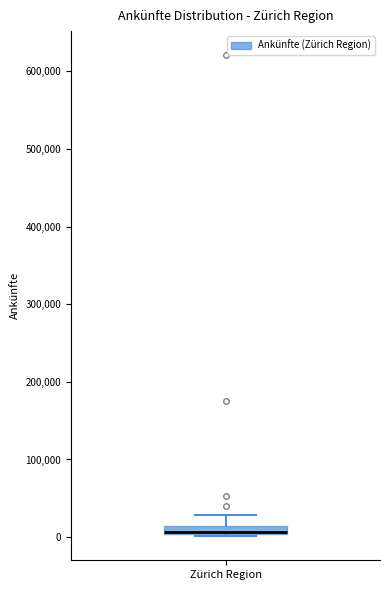

Where does the upper whisker of the box for Zürich Region end on the y-axis? The values are not printed on the chart, so give them approximately, as read against the axis.

30000